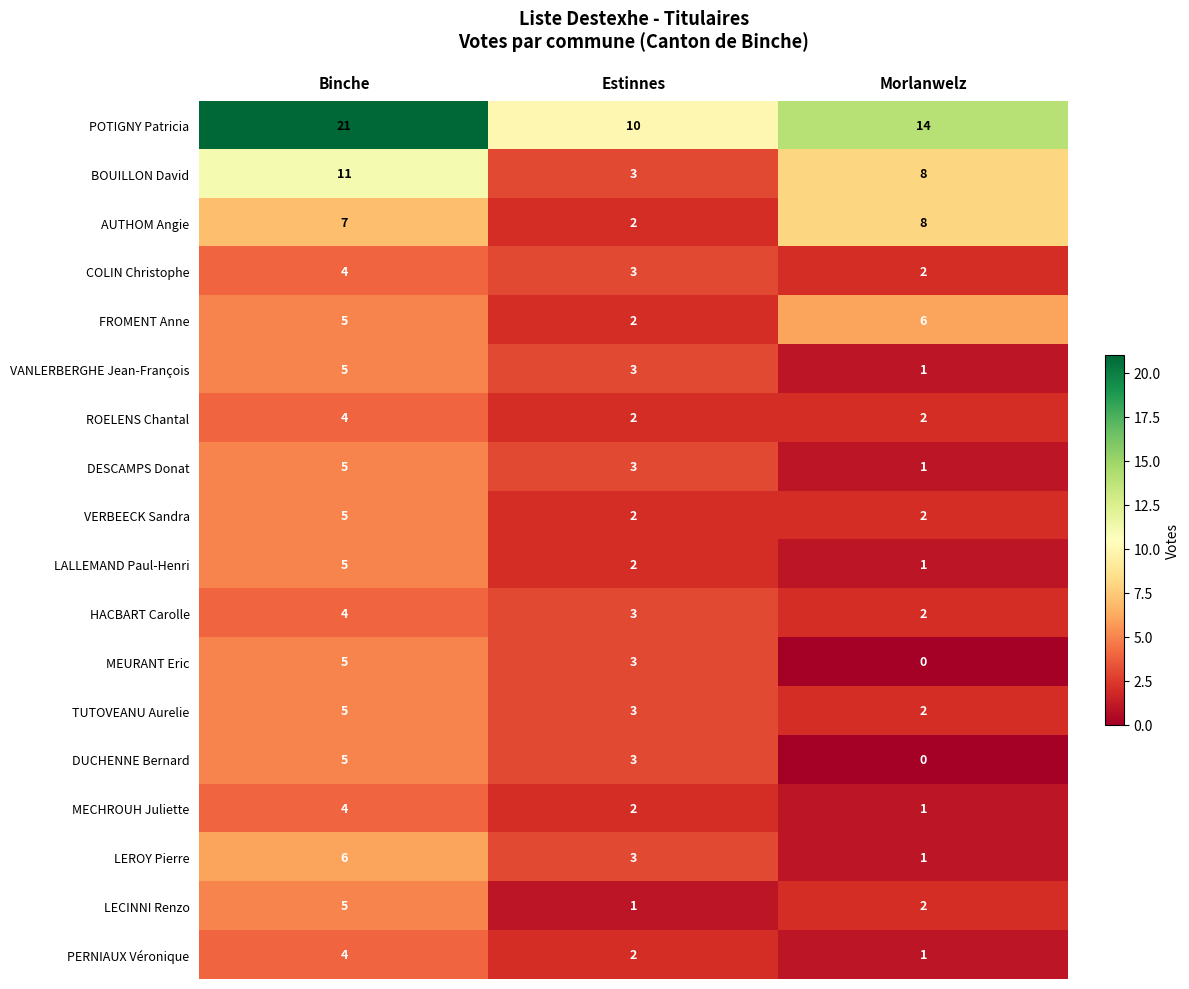

List the labels in order of COLIN Christophe value, largest first.

Binche, Estinnes, Morlanwelz